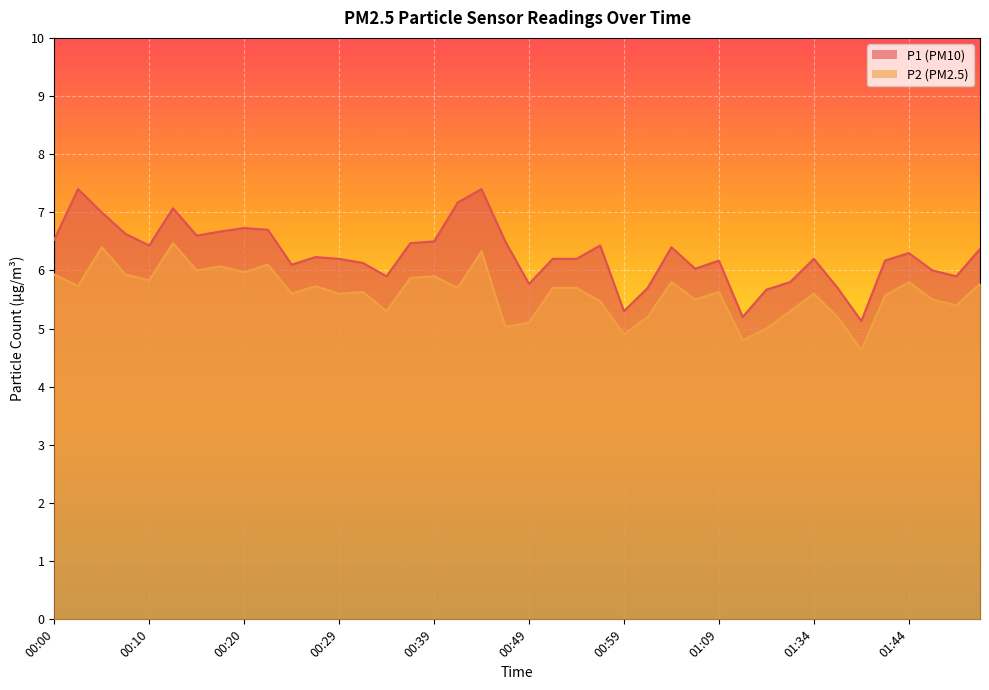

True or false: P1 and P2 cross at least once.

False